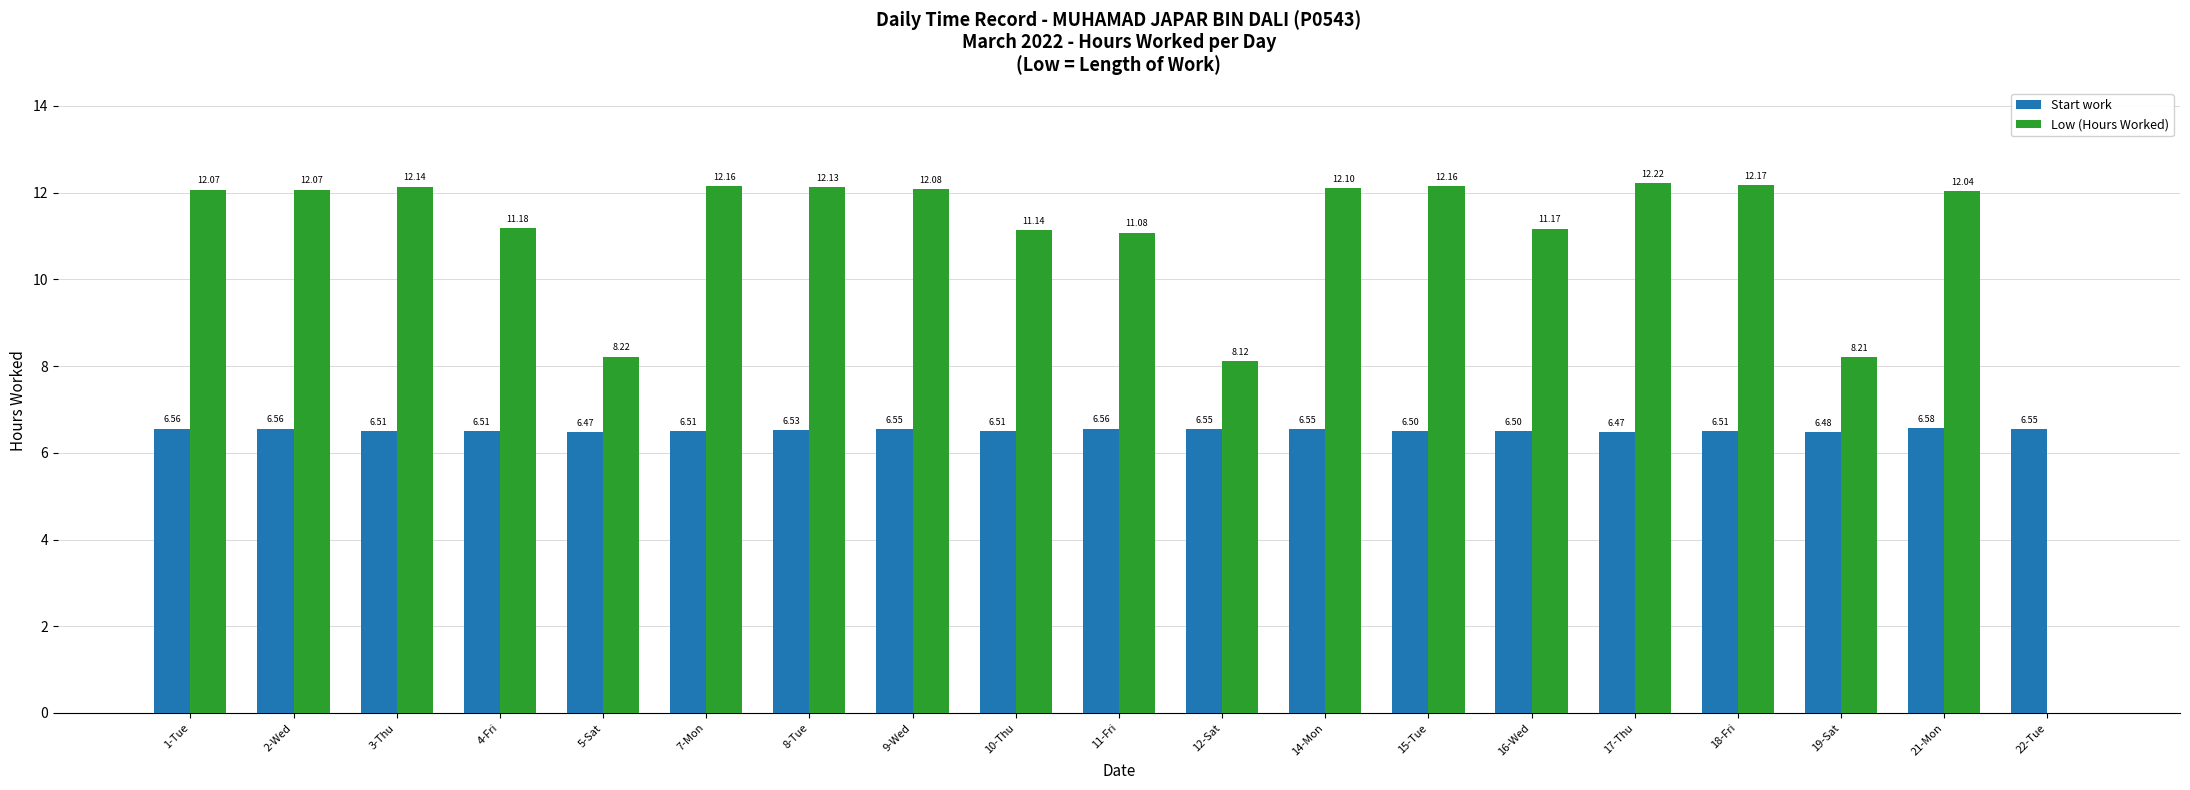

What is the total value across all series at 21-Mon?

18.6